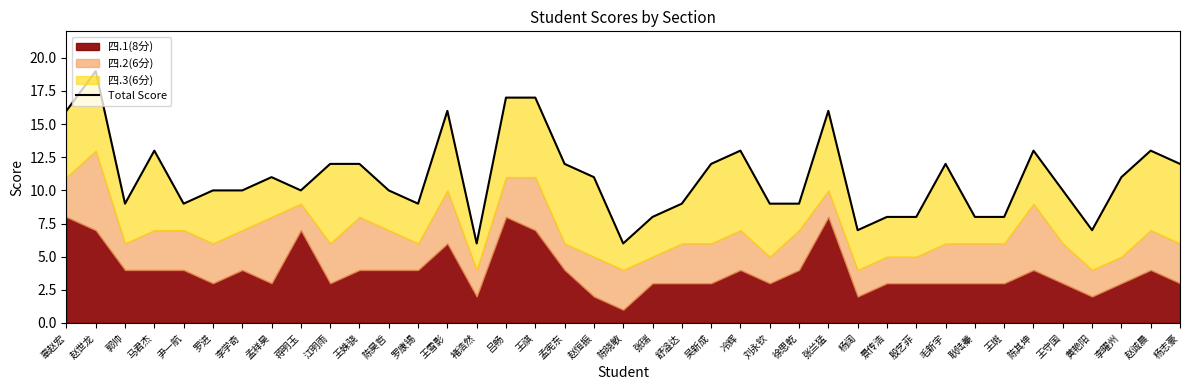

What is the sum of the values at 陈其坤 and 吴新成?

25